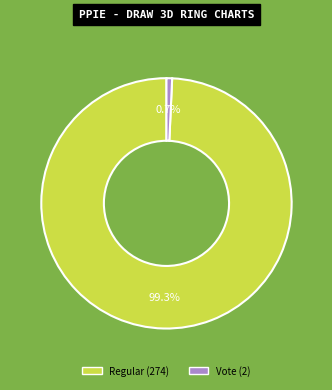

How many slices are in this pie chart?

2